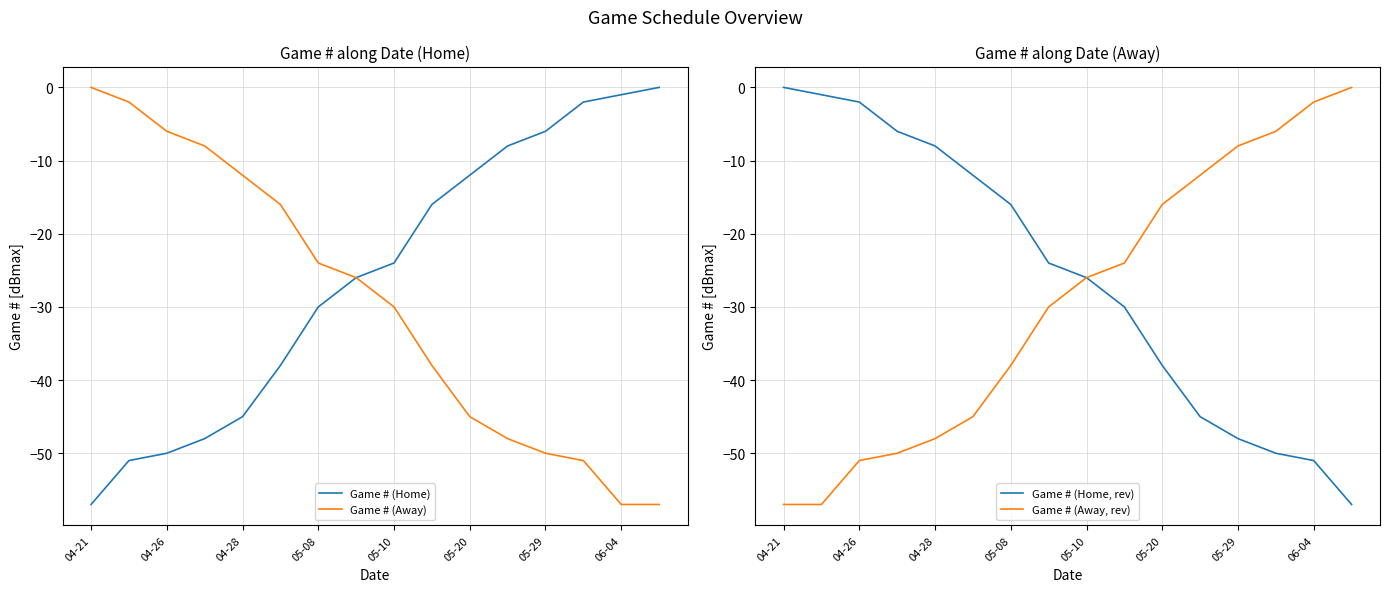

What is the lowest value of the Game # (Home, rev) series?

-57